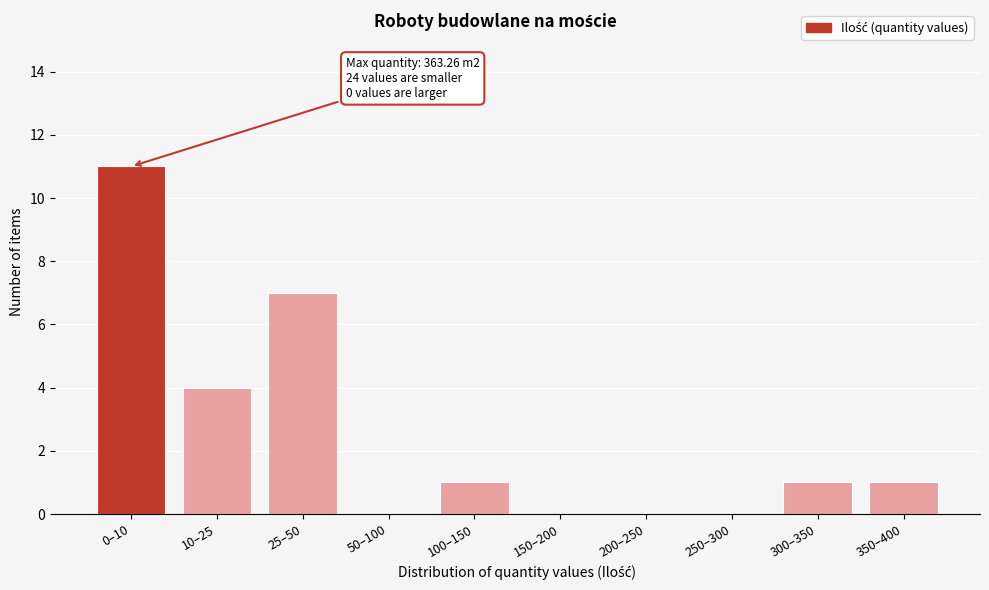

Reading right to left, list all the values displayed in this chart.

350–400=1	300–350=1	250–300=0	200–250=0	150–200=0	100–150=1	50–100=0	25–50=7	10–25=4	0–10=11